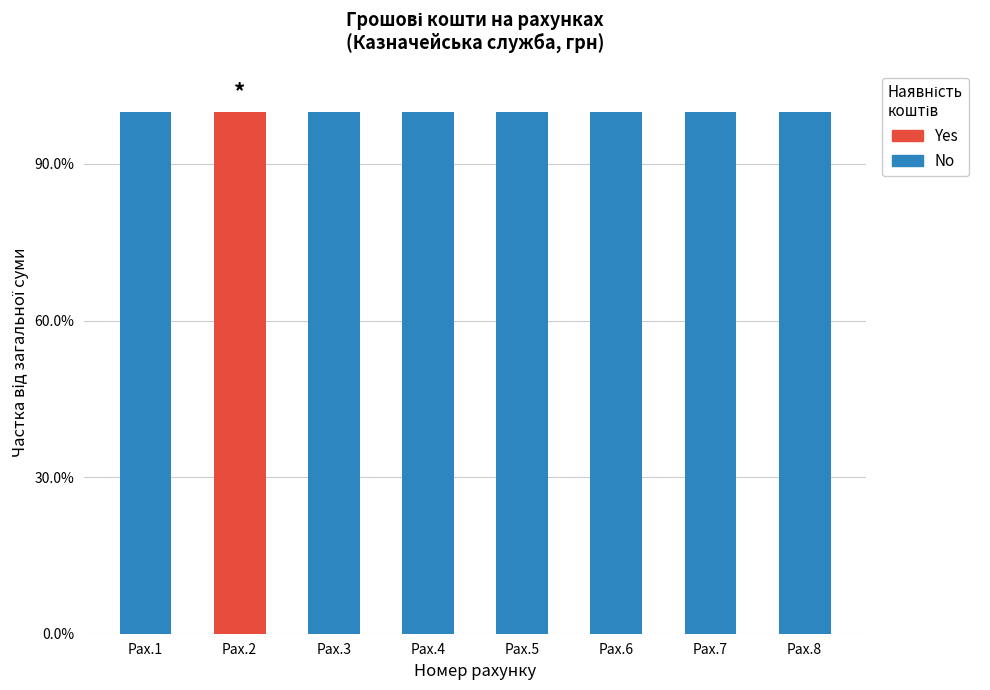

The value of No at Рах.8 is 0. True or false?

False